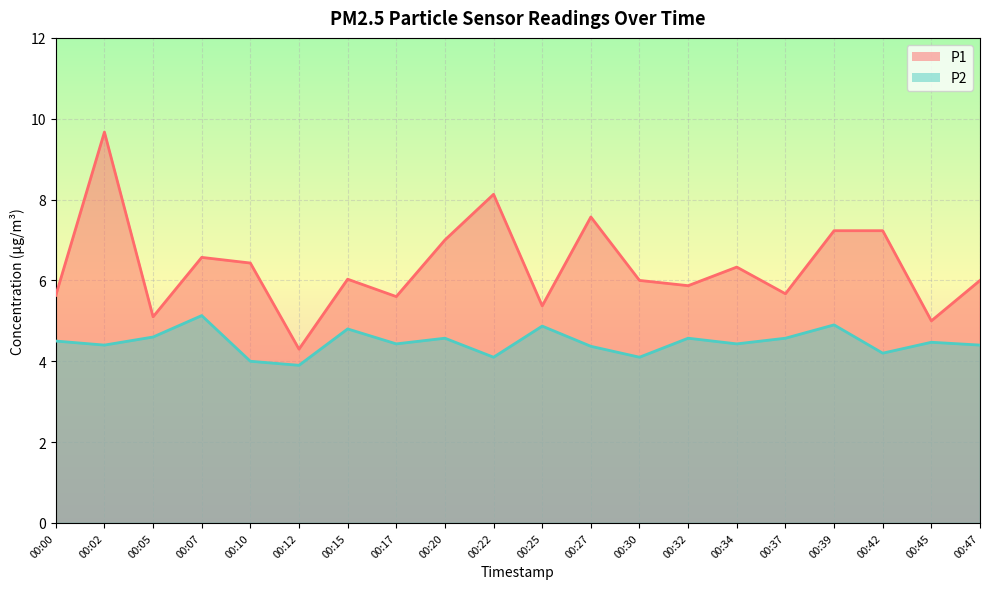

The P2 series shows 3.3 at 00:39. True or false?

False